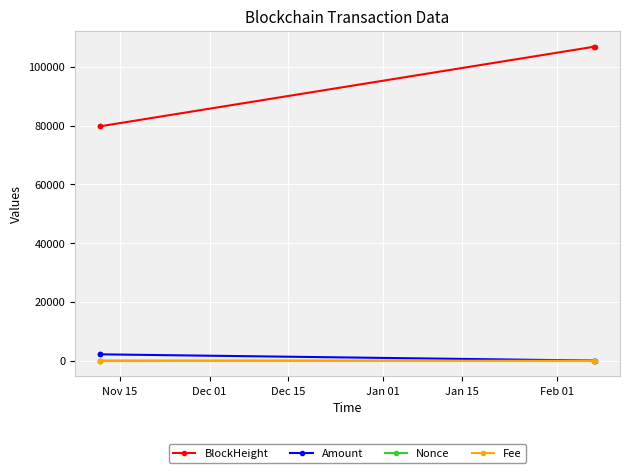

What is the value of the Amount point at the 4th from the left?

22.2